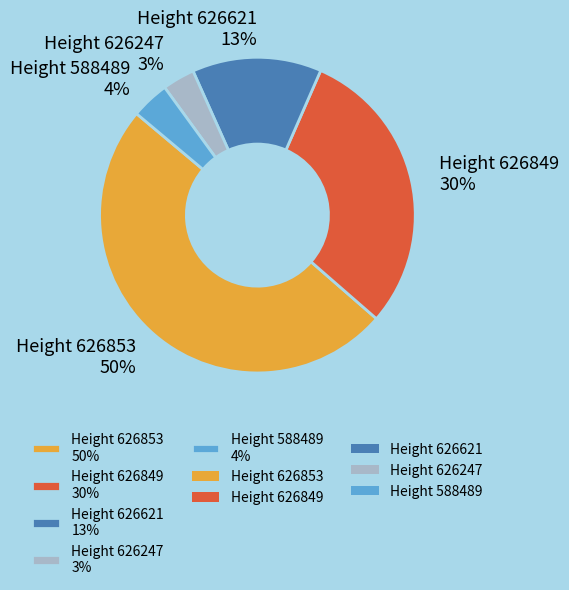

Is the sum of Height 626621 13% and Height 588489 4% greater than half?

No